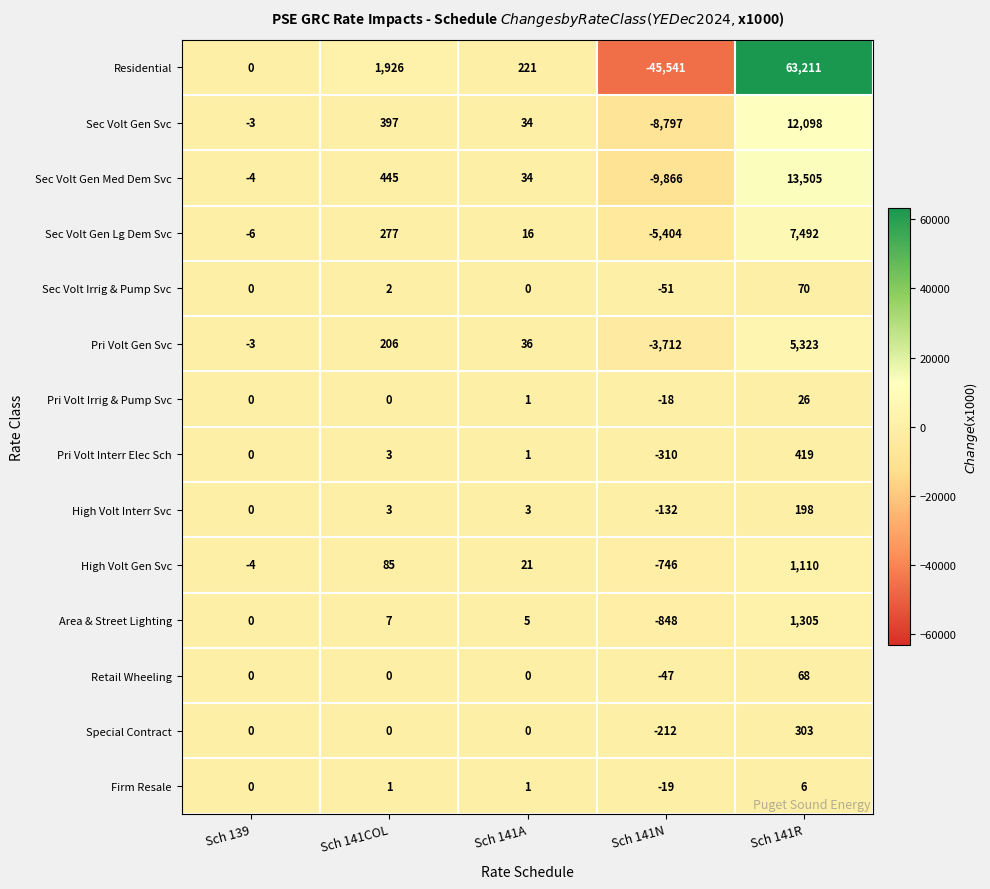

List the labels in order of Area & Street Lighting value, smallest first.

Sch 141N, Sch 139, Sch 141A, Sch 141COL, Sch 141R